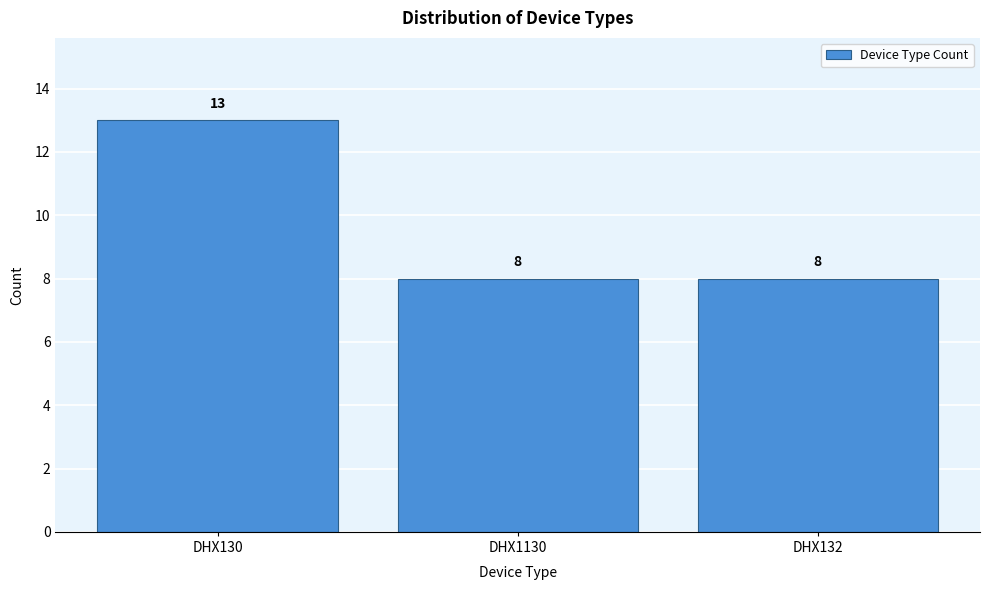

Reading left to right, list all the values displayed in this chart.

13	8	8